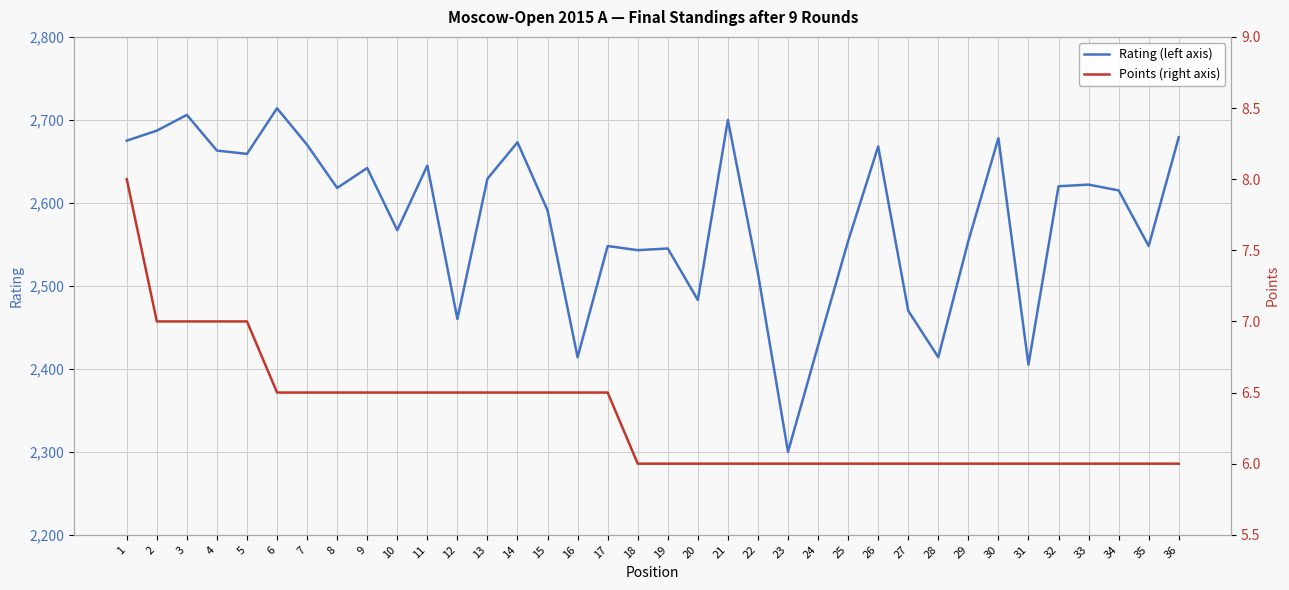

True or false: Rating (left axis) has more than 1 points higher than both neighbors.

True